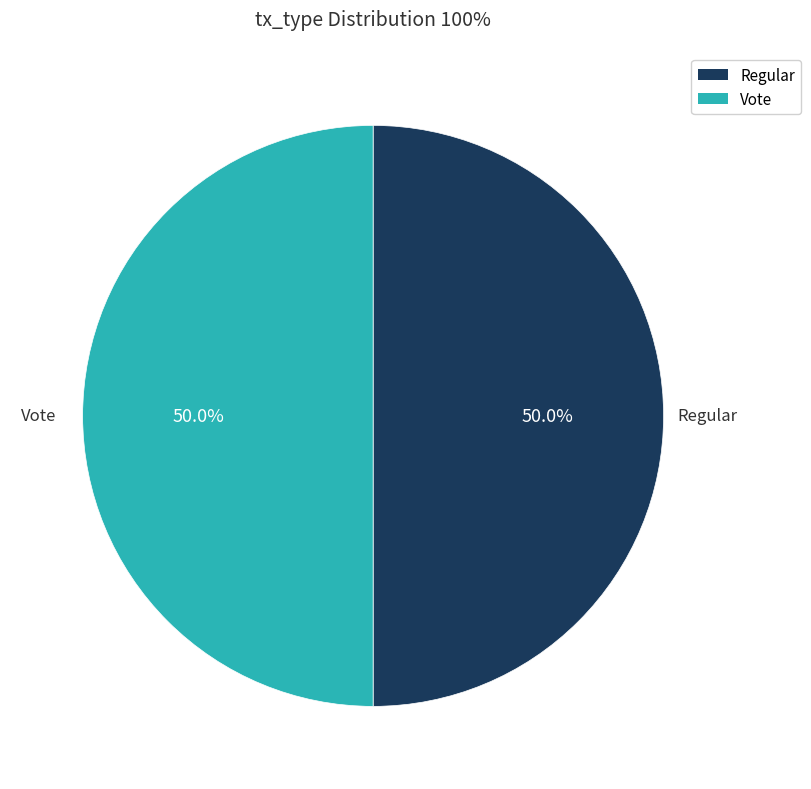

Is the sum of Vote and Regular greater than half?

Yes